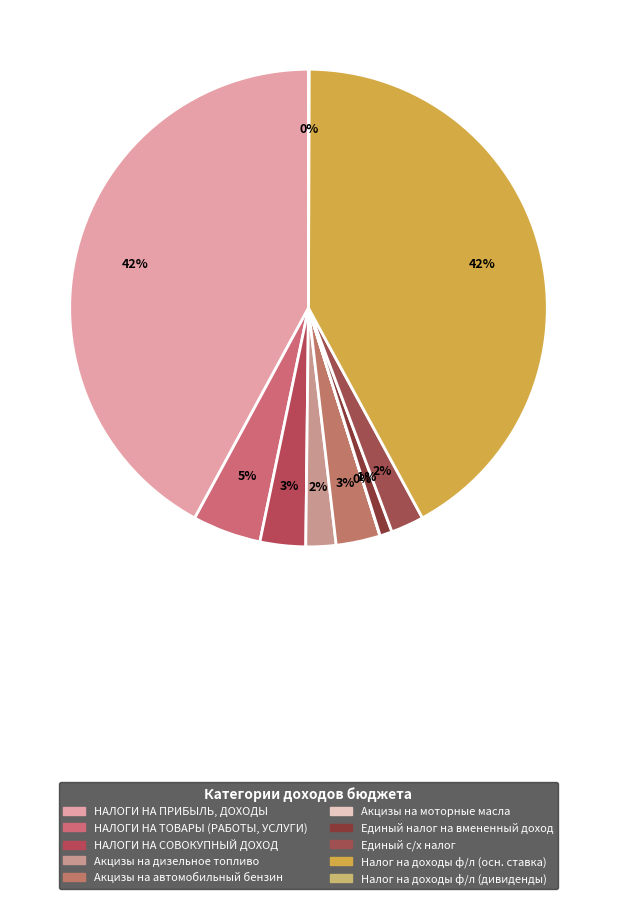

Is there any slice that represents more than half of the pie?

No